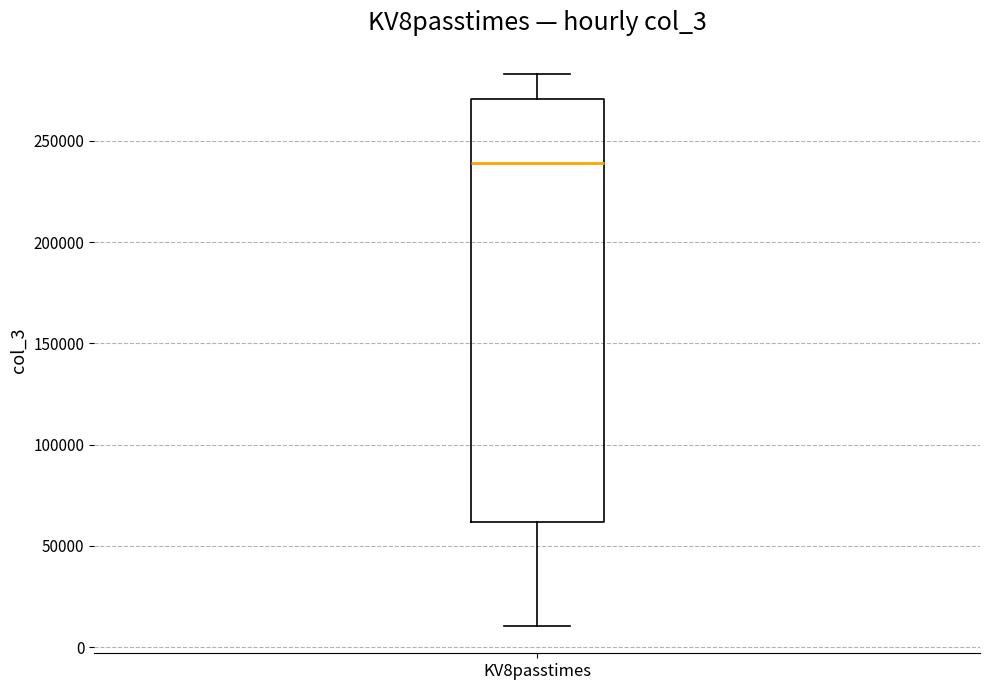

Transcribe this box plot: give where the median line is, the range the box spans, and where the two whiskers end, as read against the y-axis. The values are not printed on the chart, so give them approximately, as read against the axis.

median 240000, box 60000 to 270000, whiskers 10000 to 285000